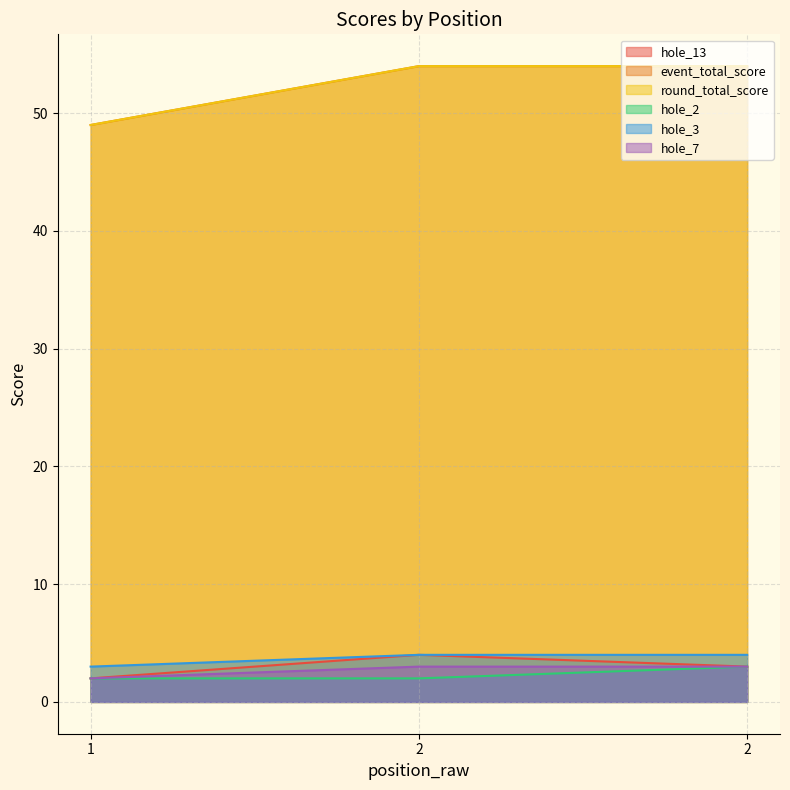

How many lines are shown in the chart?

6